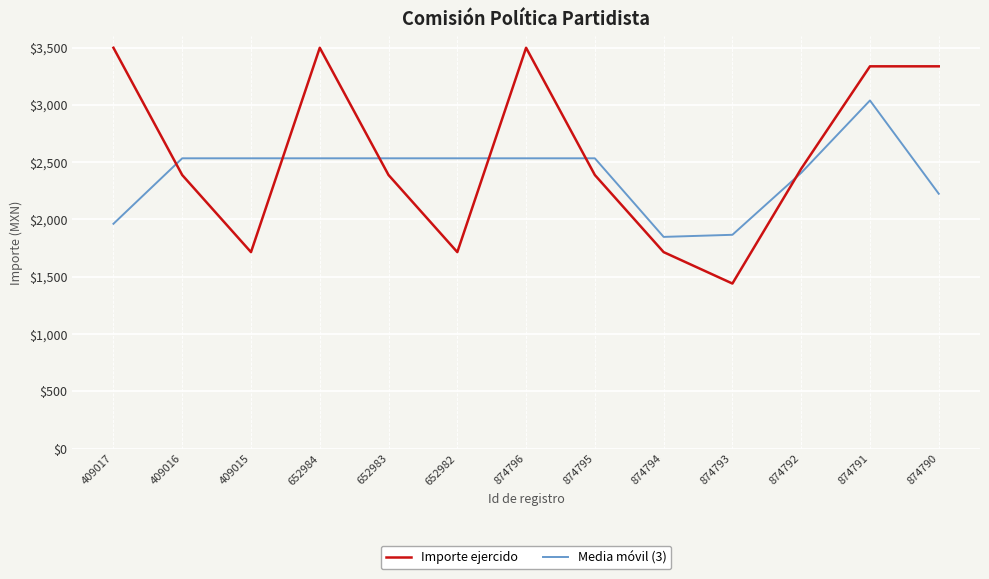

Rank the series at 874792 from highest to lowest value.

Importe ejercido, Media móvil (3)